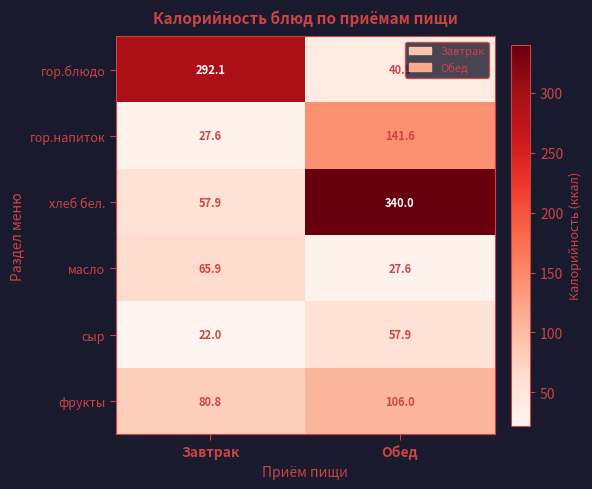

Is the value of масло at Завтрак greater than the value of сыр at Обед?

Yes